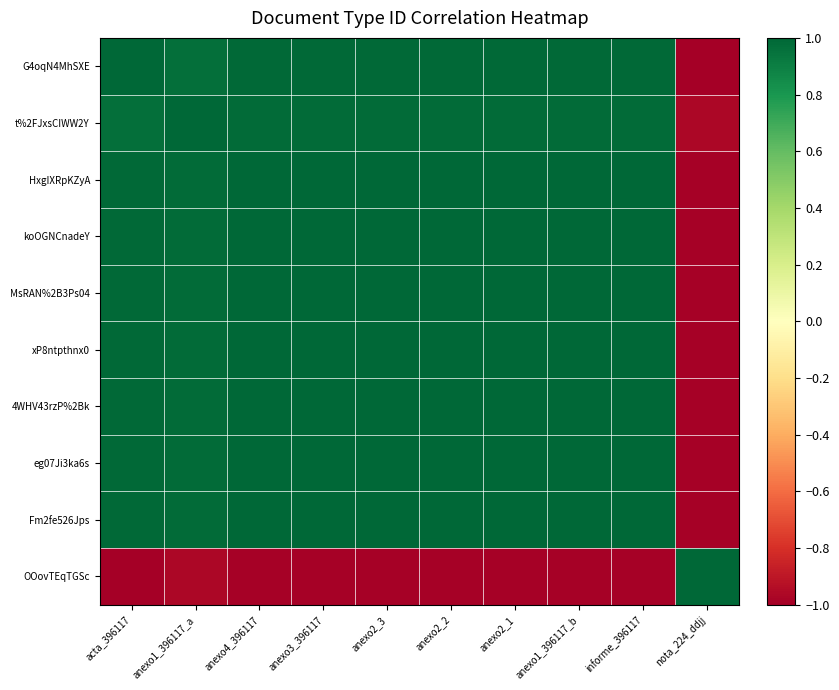

At how many categories does at least one series exceed 0?

10